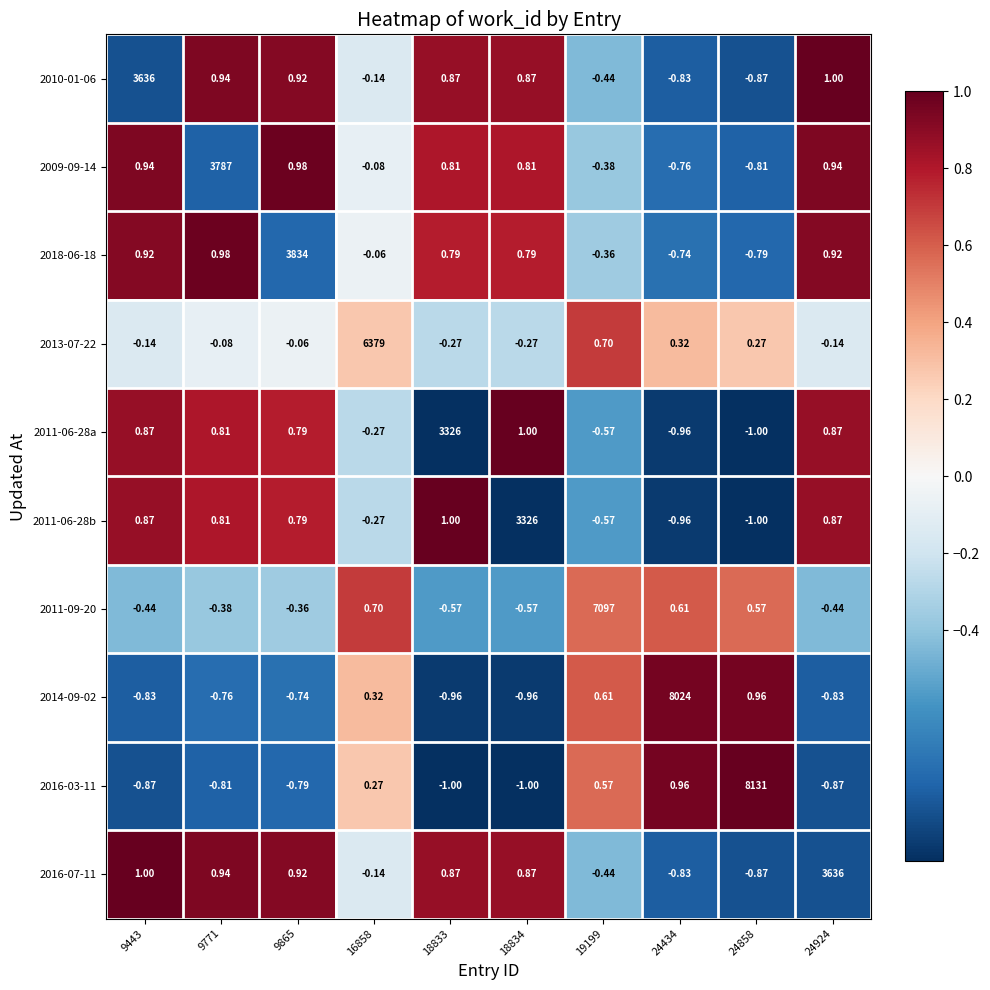

Is the value of 2016-07-11 at 9443 greater than the value of 2018-06-18 at 9865?

No